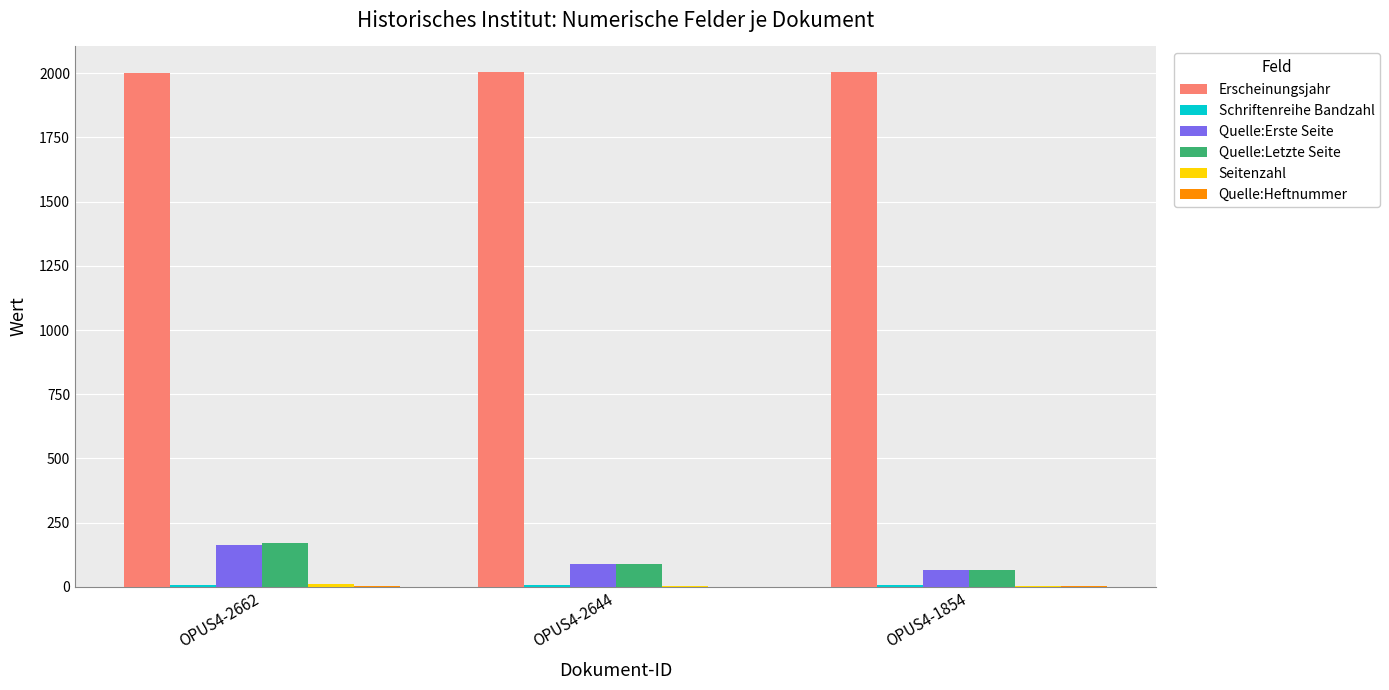

What is the sum of all Quelle:Erste Seite values?

314